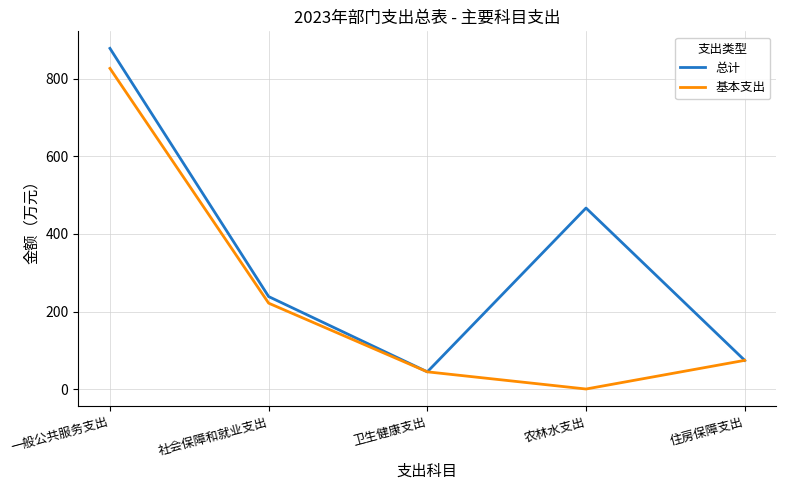

What are all the series names shown in the legend?

总计, 基本支出